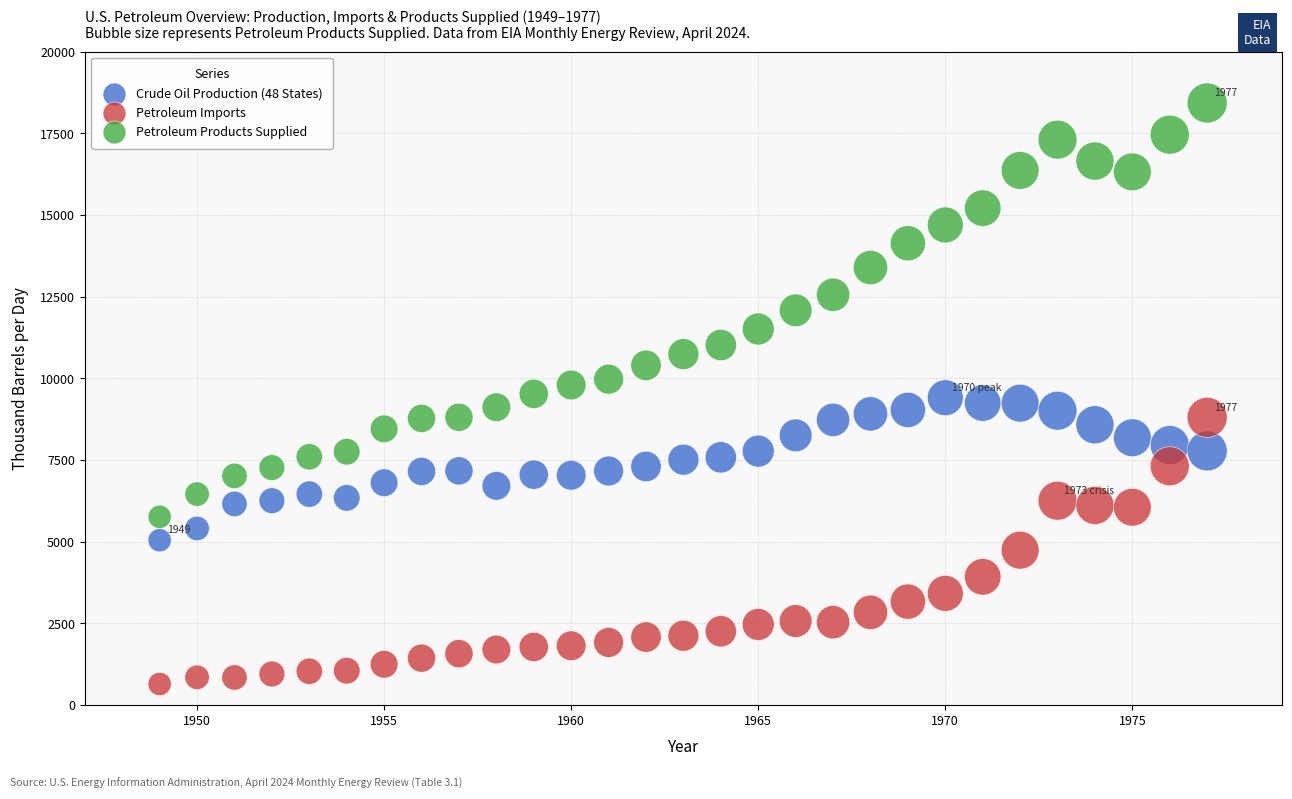

Across all data points, what is the range of X values (max minus min)?

28.0